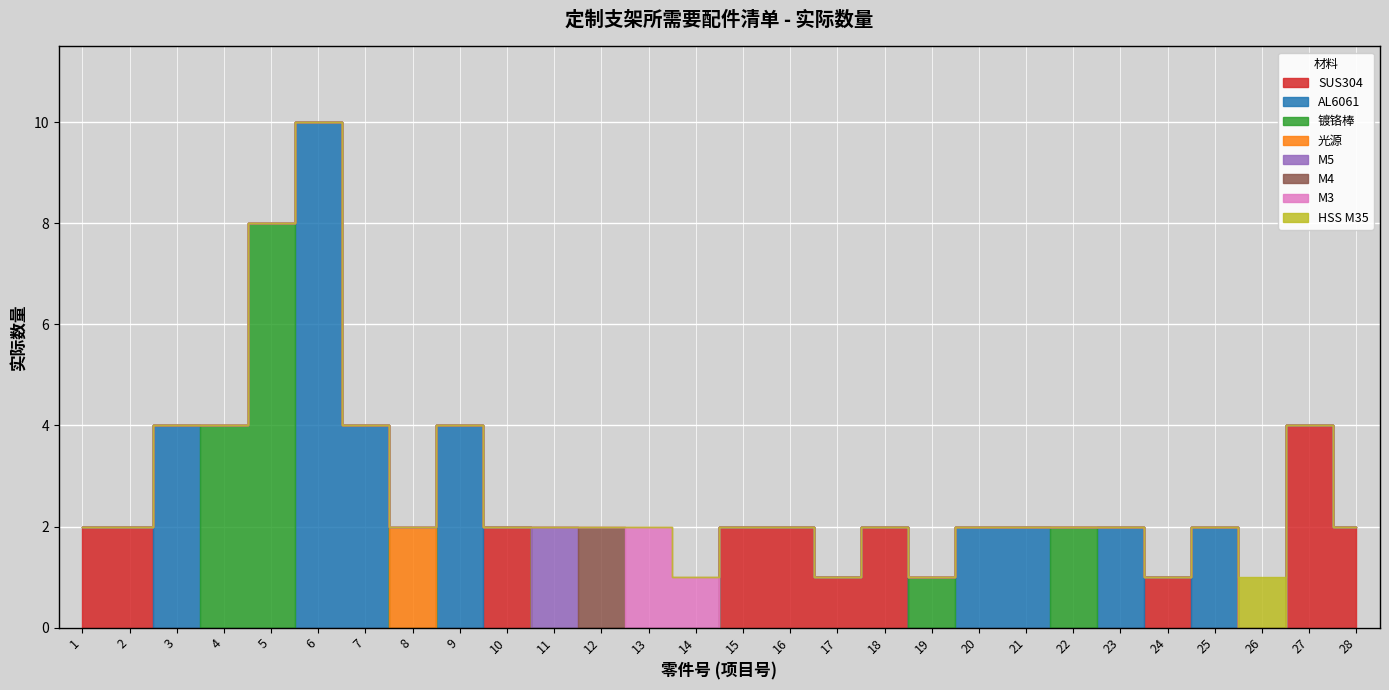

At which label does the data first exceed 2?

3